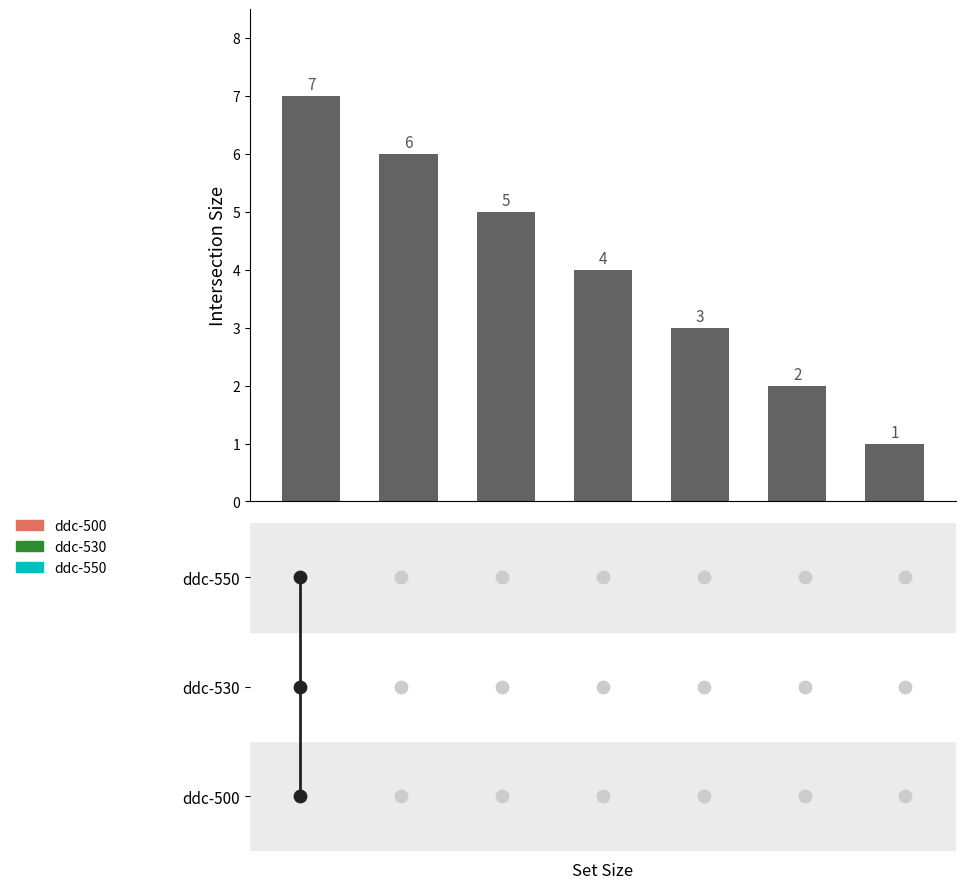

What is the ratio of the value at 4 to the value at 3?

0.8